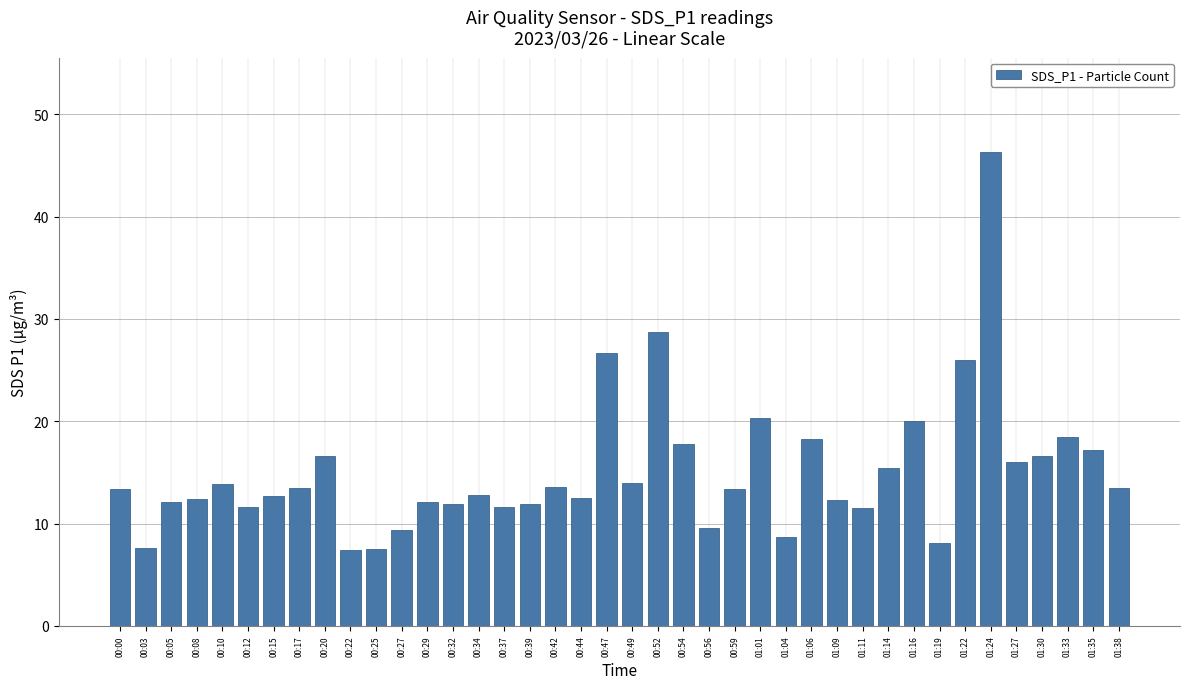

True or false: the data shows 7.9 at 00:42.

False